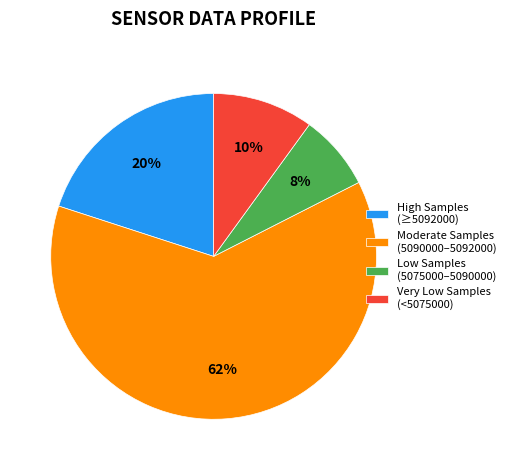

To the nearest percent, what portion does Moderate Samples (5090000–5092000) represent?

63%